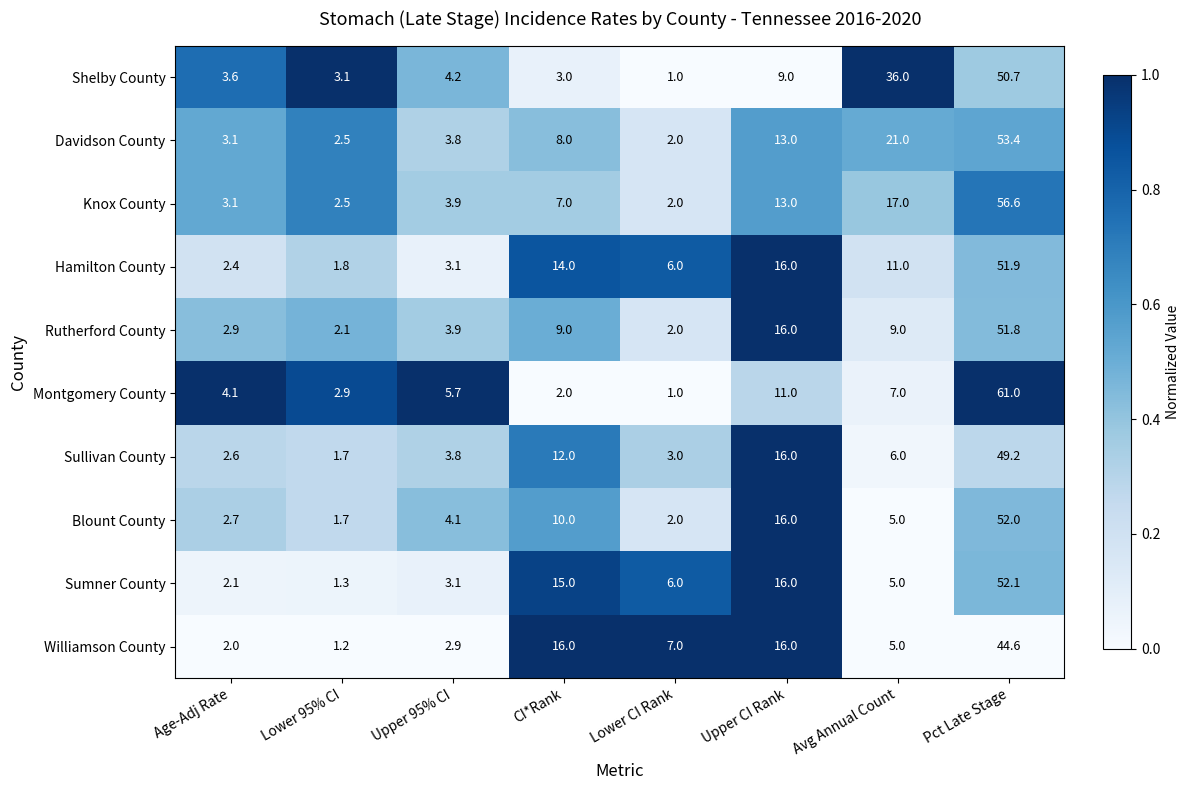

Rank the series at CI*Rank from highest to lowest value.

Williamson County, Sumner County, Hamilton County, Sullivan County, Blount County, Rutherford County, Davidson County, Knox County, Shelby County, Montgomery County